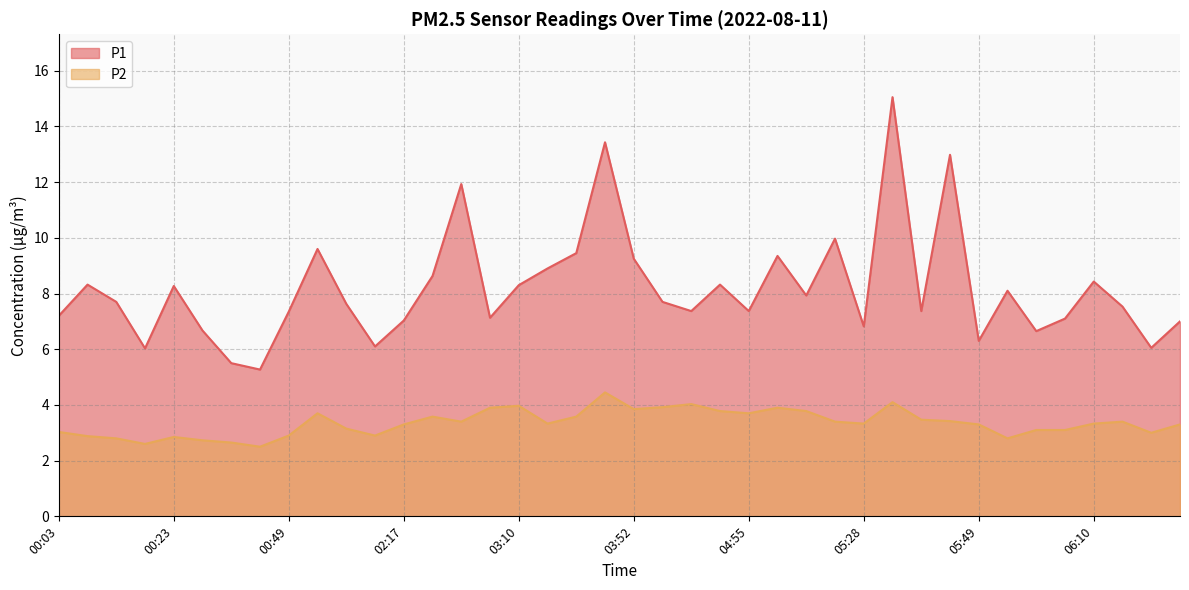

What is the difference between the maximum and second lowest values in the P1 series?

9.6